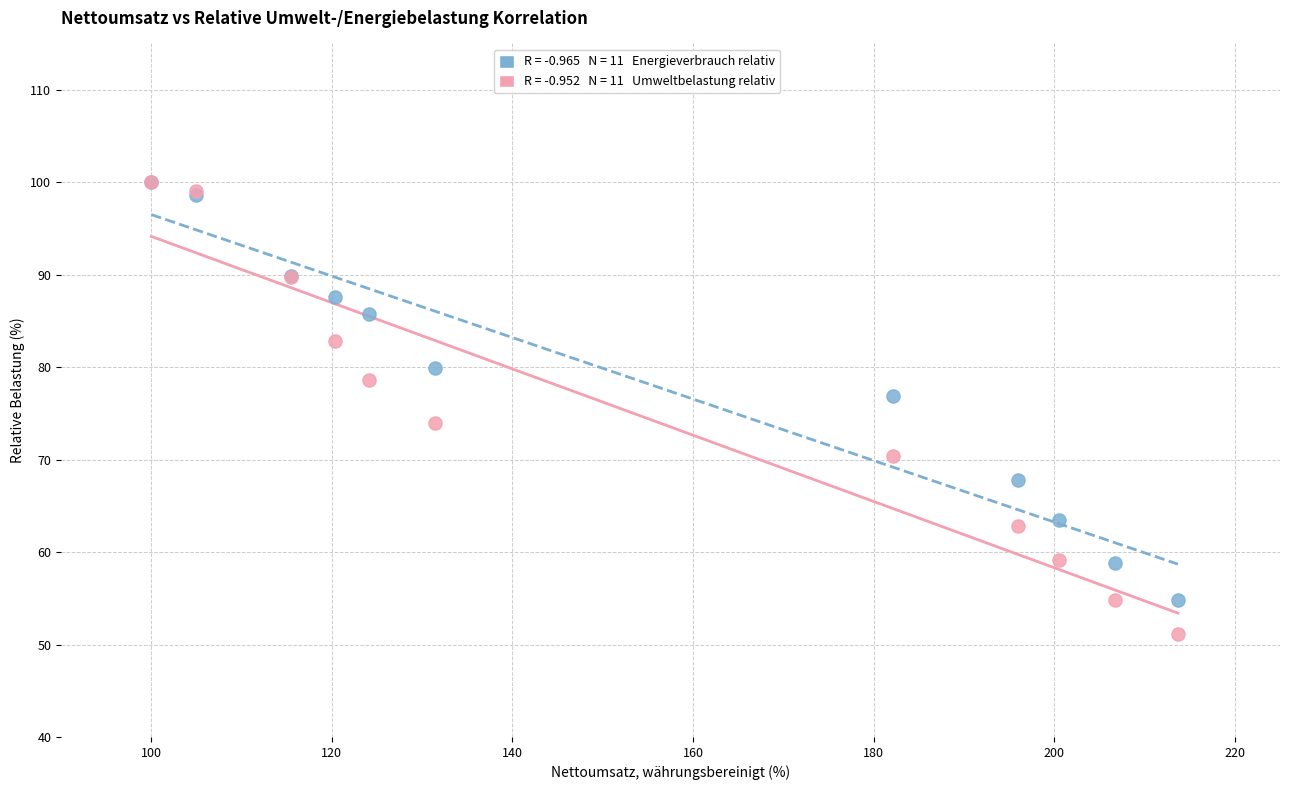

Across all series, what Y value is closest to 75?

73.9